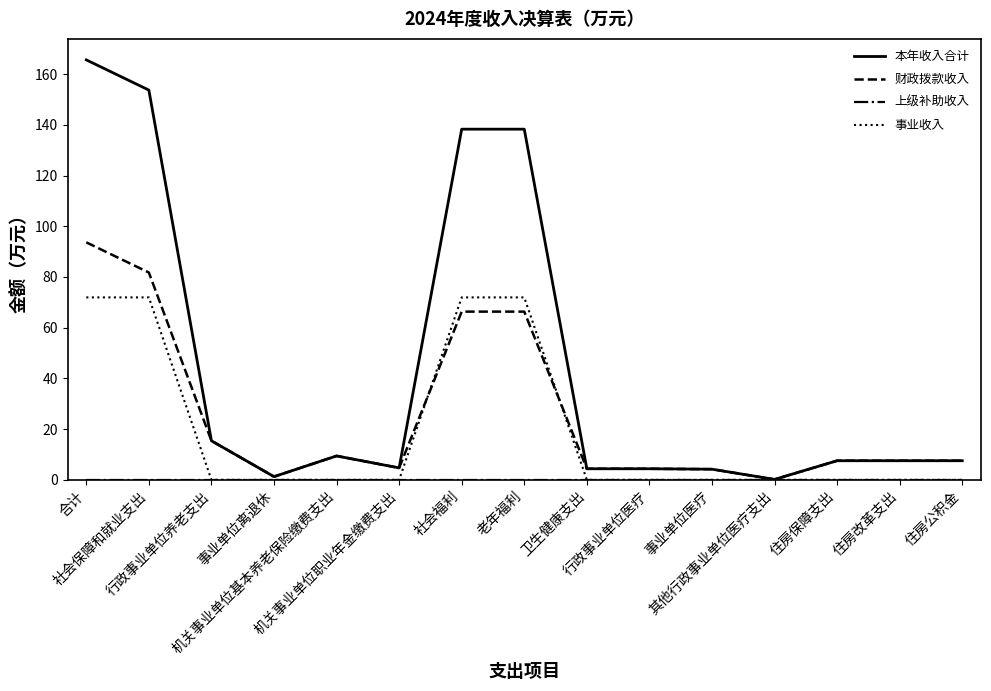

What is the maximum value shown in the chart?

165.6